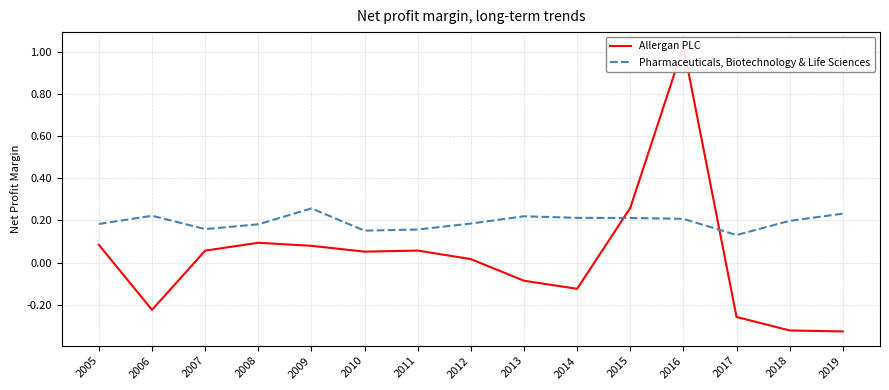

How many lines are shown in the chart?

2